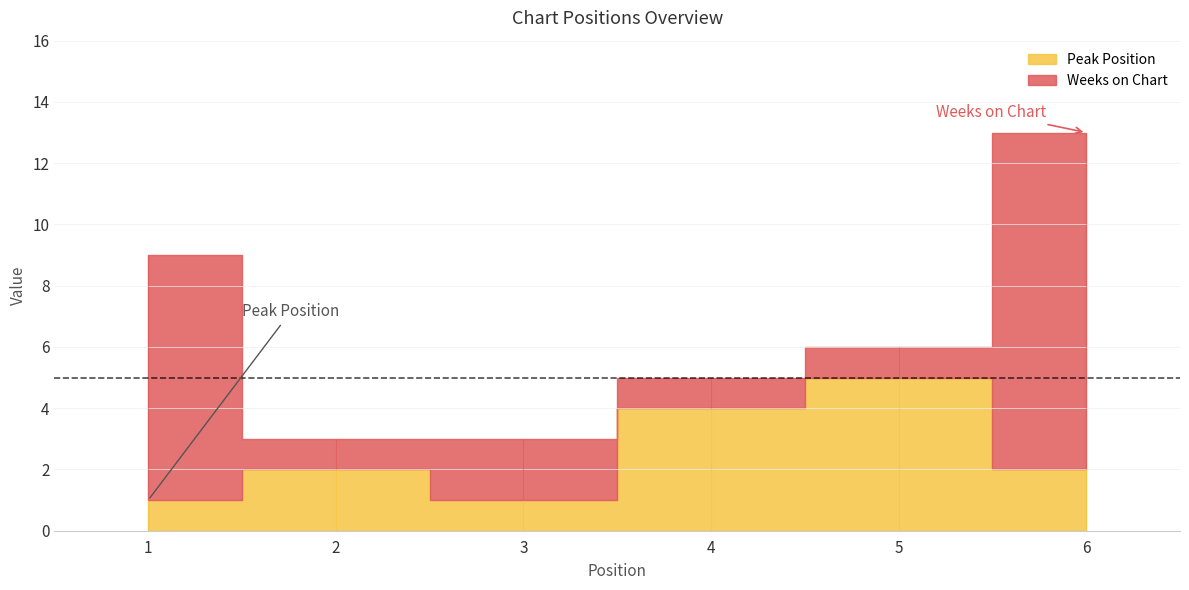

What is the value of the Weeks on Chart point at the 3rd from the left?

2